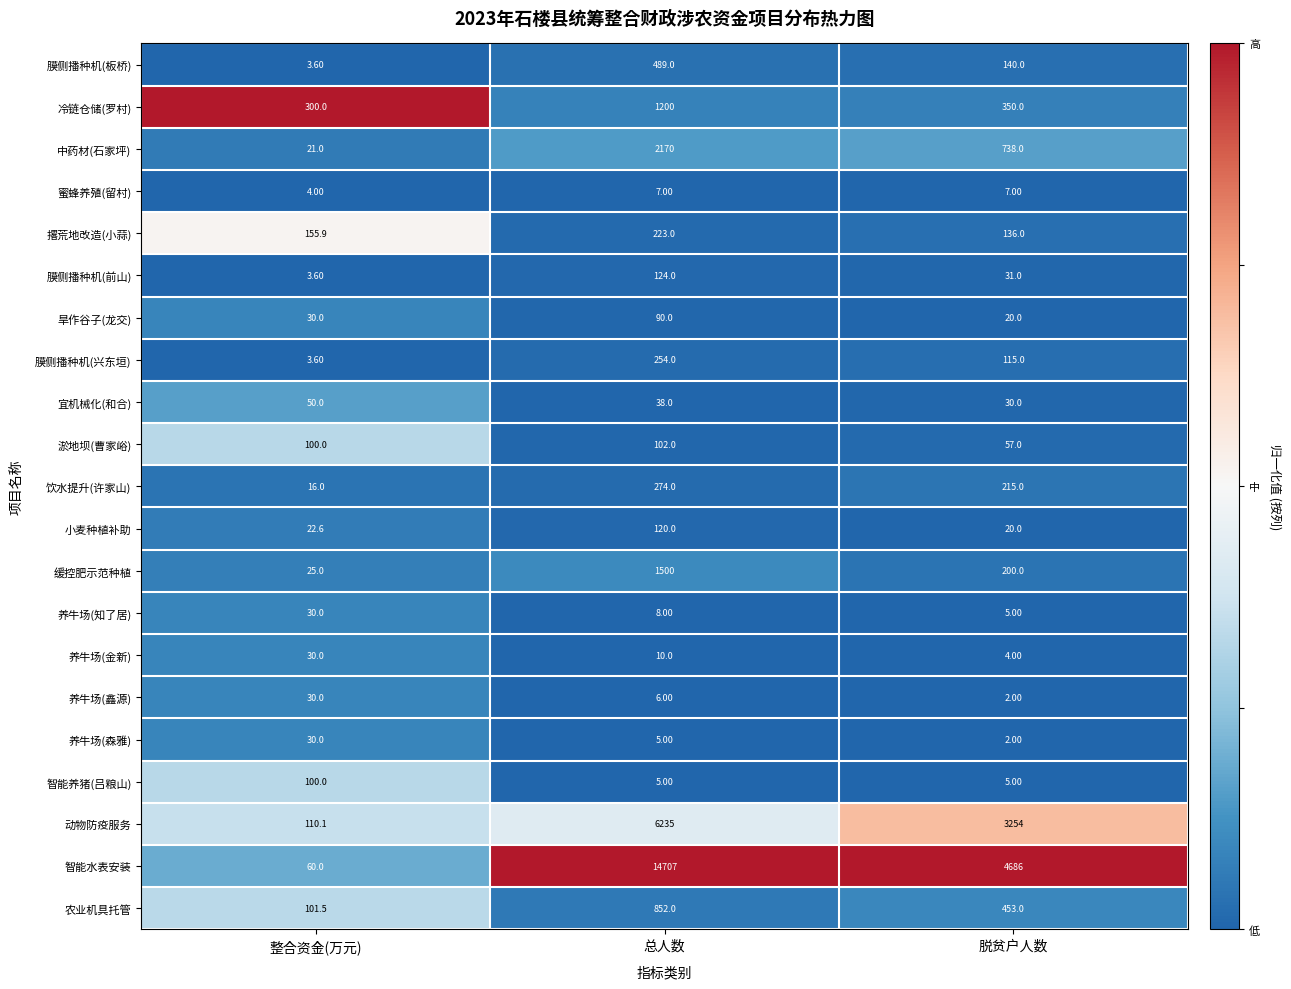

List the labels in order of 旱作谷子(龙交) value, largest first.

总人数, 整合资金(万元), 脱贫户人数